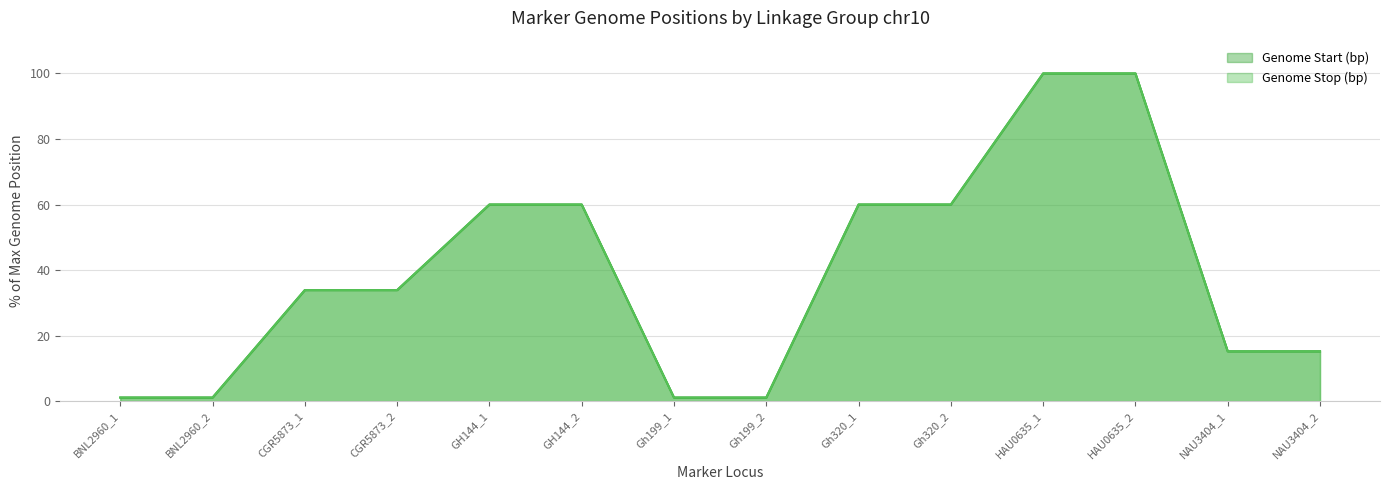

Is it true that Genome Start (bp) equals 13.1 at Gh320_2?

False